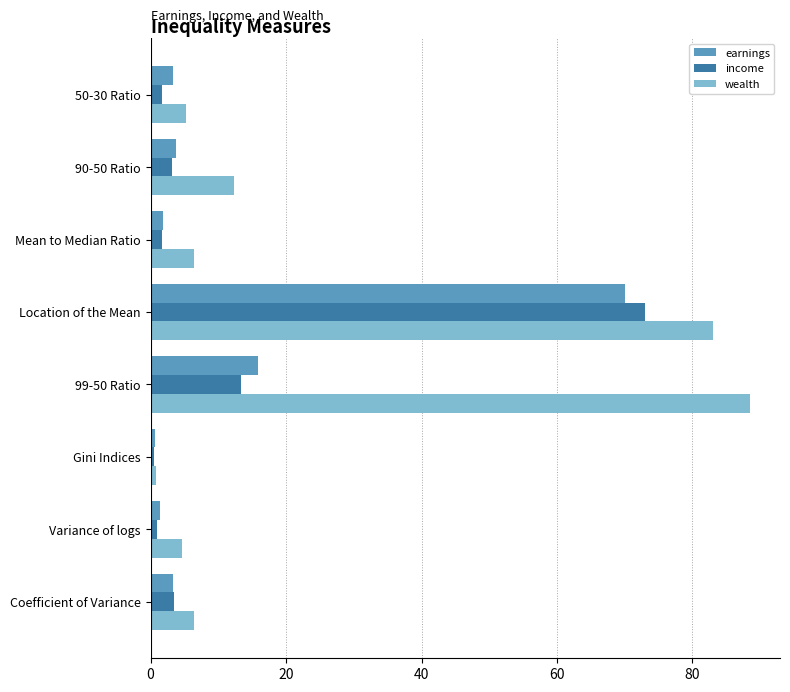

What is the maximum value shown in the chart?

88.5